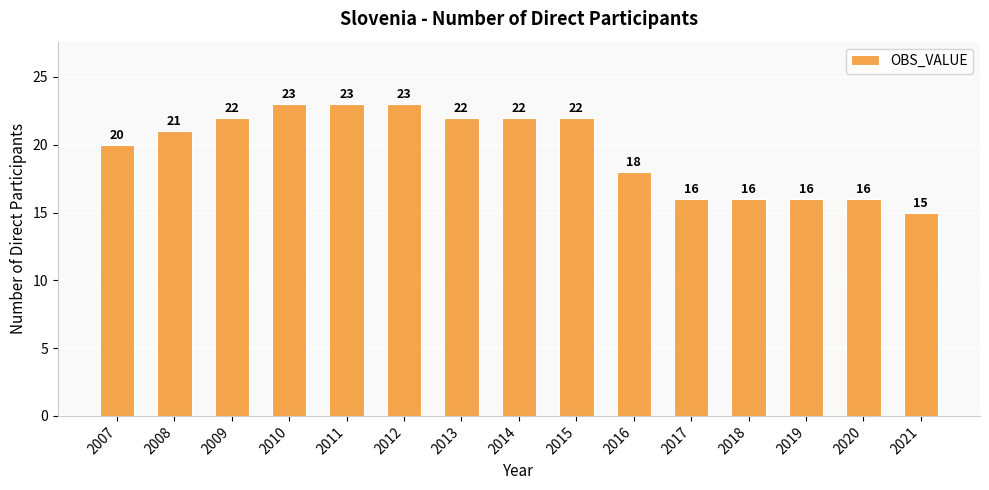

What is the sum of all values?

295